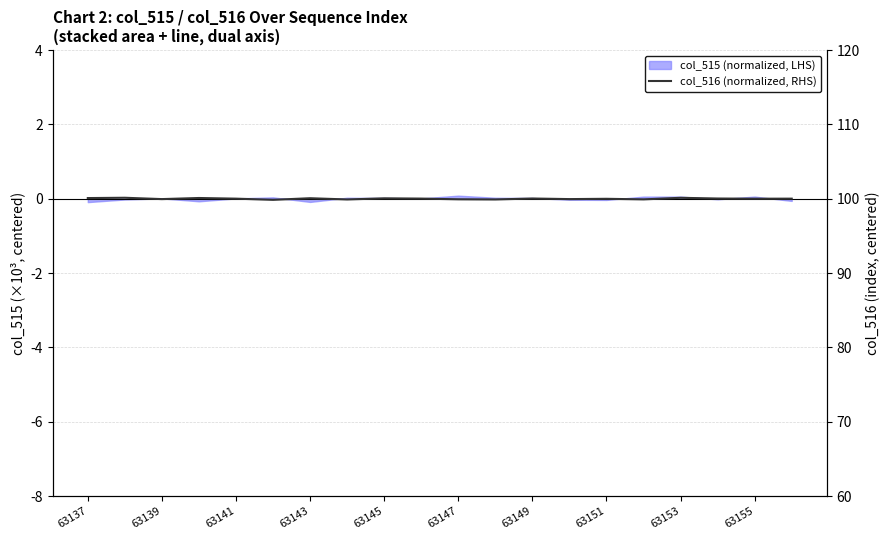

At which category does the data reach its first local peak?

63139